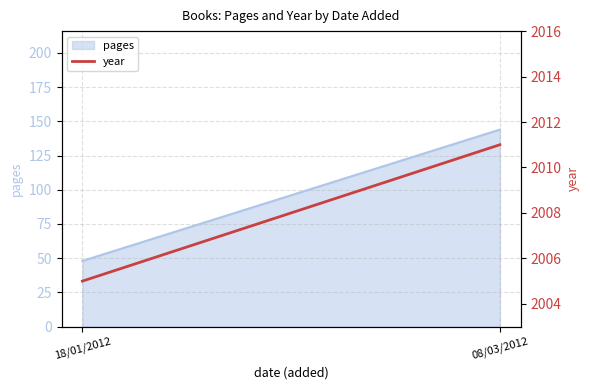

The chart shows a value of 2011 at 08/03/2012. True or false?

True